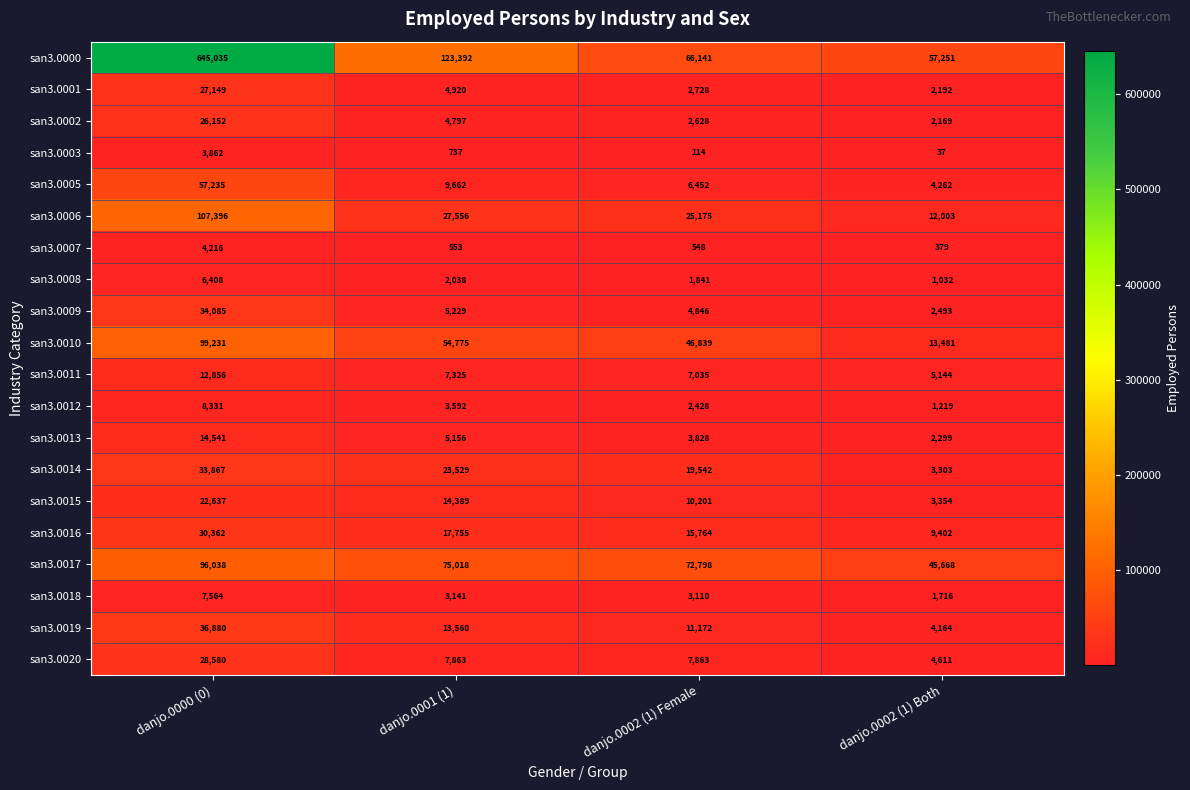

At which label is san3.0016 closest to 19882?

danjo.0001 (1)